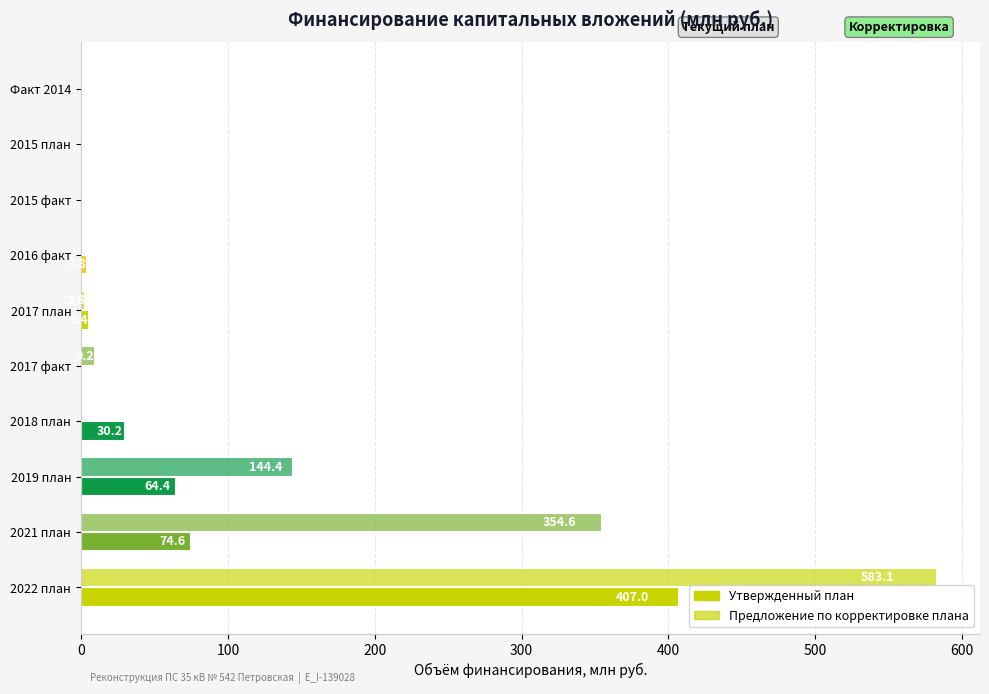

Which series has the widest spread of values?

Предложение по корректировке плана